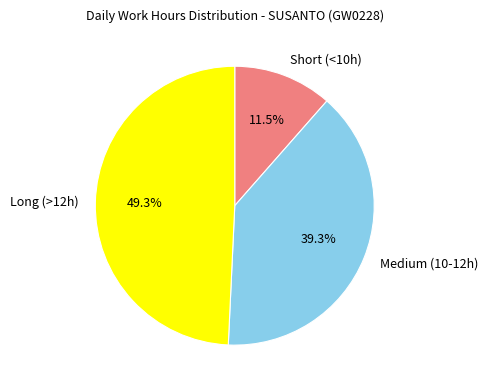

Is there any slice that represents more than half of the pie?

No